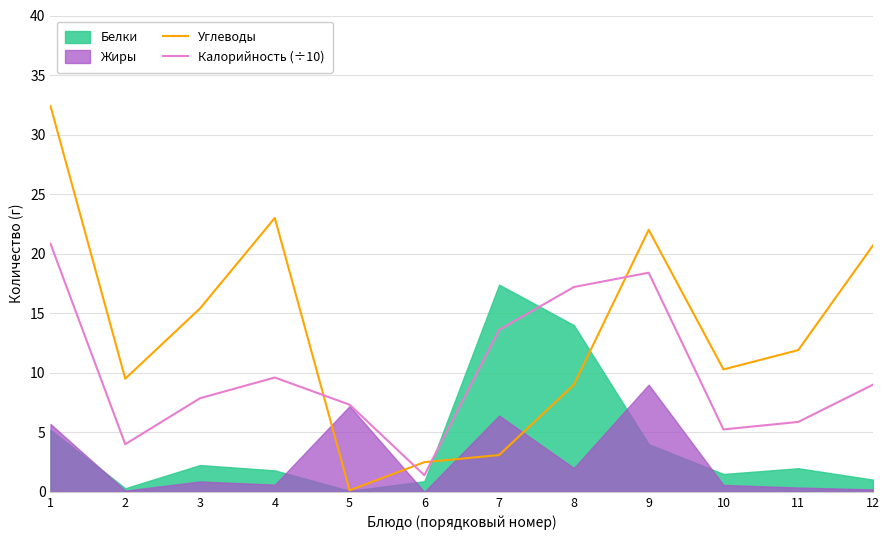

Is it true that Углеводы equals 16.8 at 10?

False